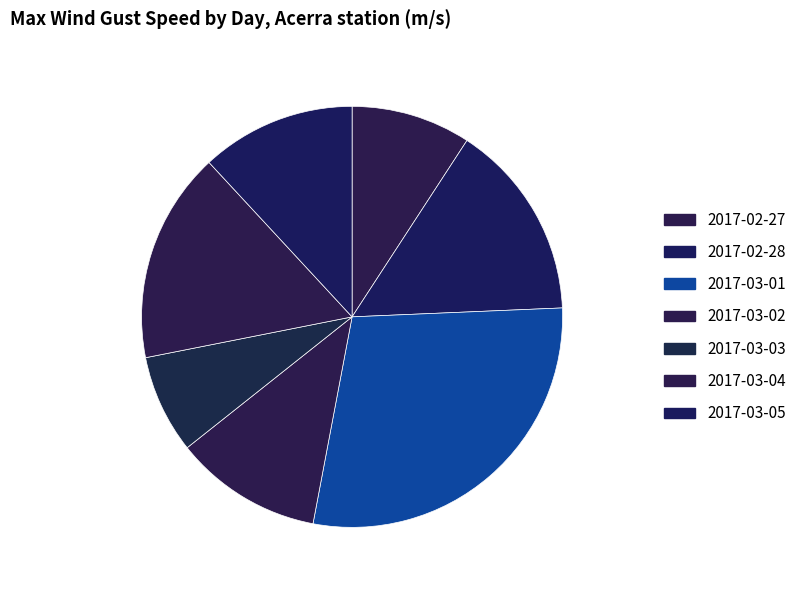

To the nearest percent, what is the difference between the 2017-03-01 and 2017-02-28 slice percentages?

14%